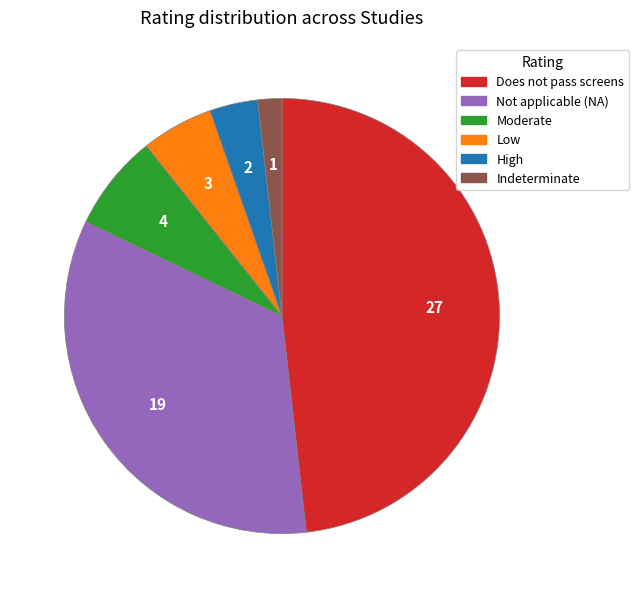

How many slices are in this pie chart?

6